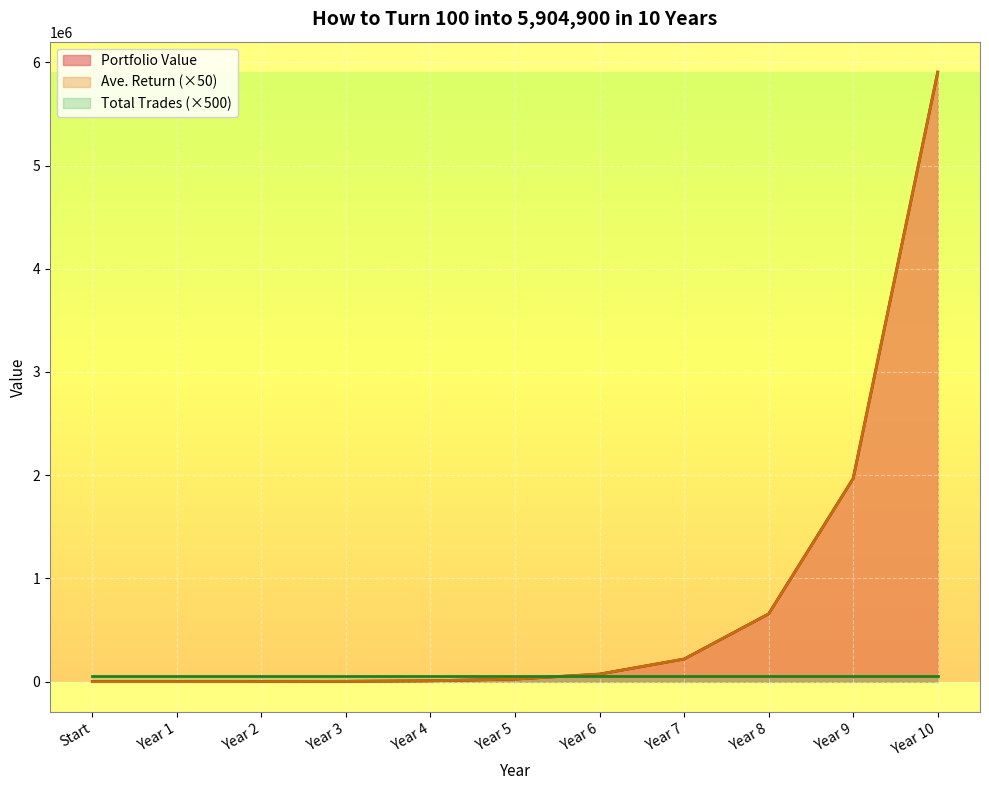

What is the total value across all series at Year 4?

16200